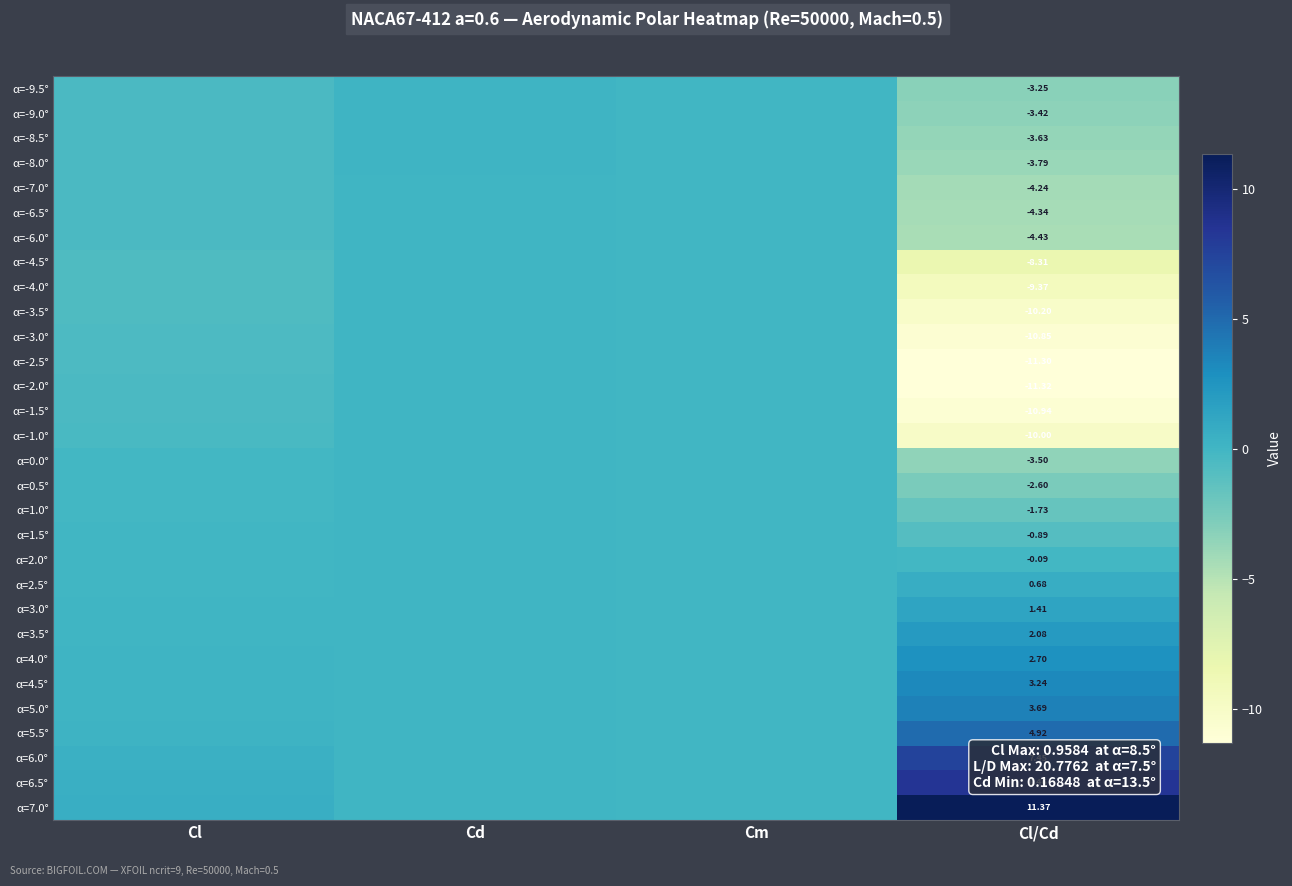

Which series changed the most between Cl and Cm?

α=7.0°